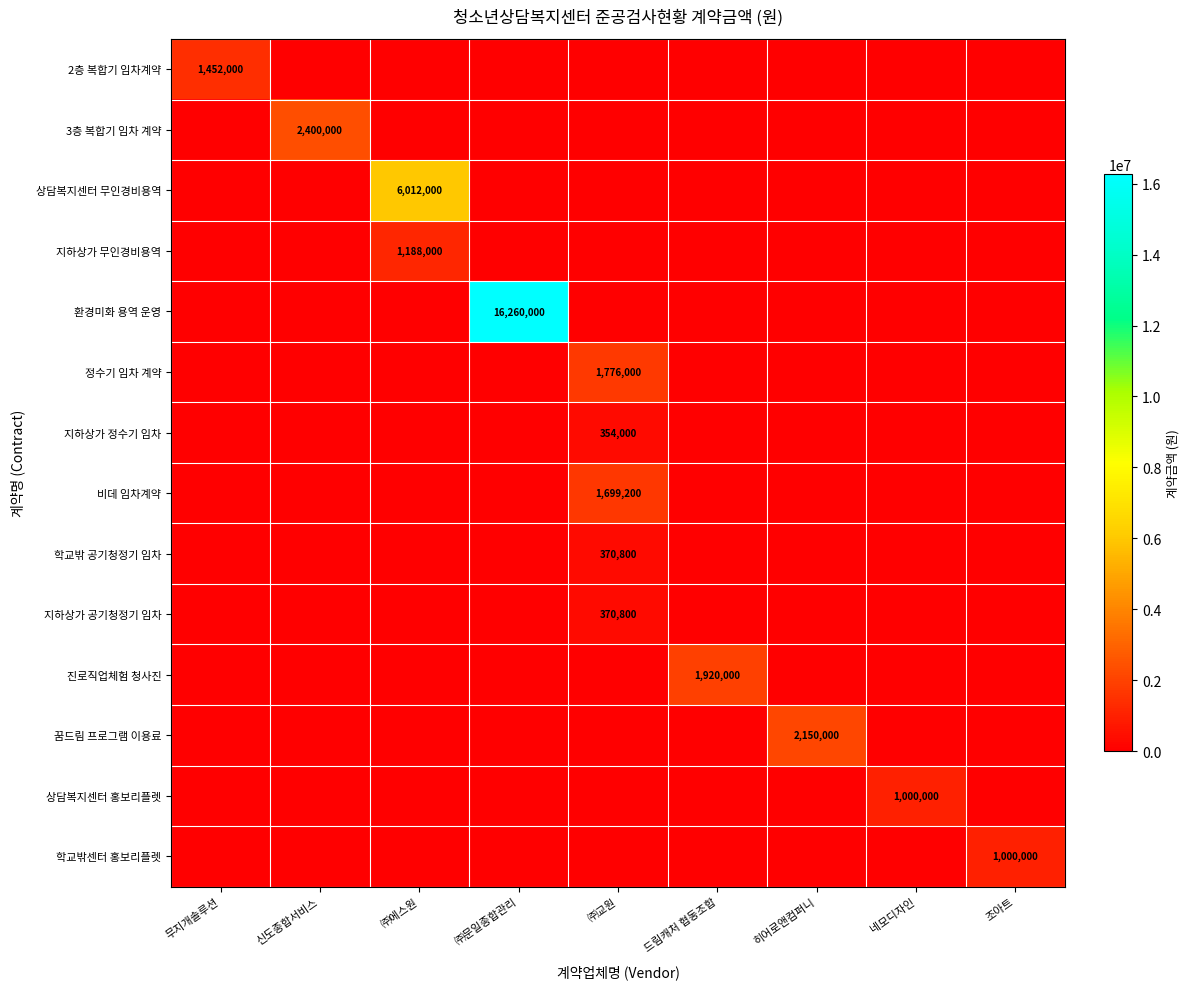

Is it true that 2층 복합기 임차계약 equals 2454356 at 무지개솔루션?

False